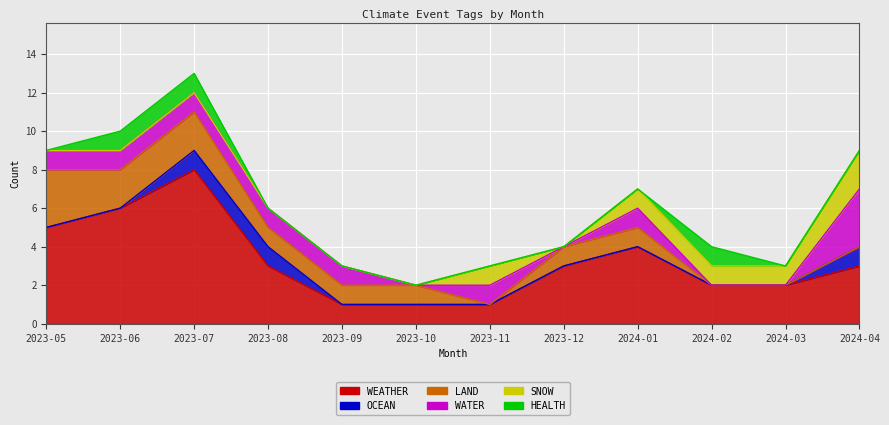

Rank the categories by HEALTH value from lowest to highest.

2023-05, 2023-08, 2023-09, 2023-10, 2023-11, 2023-12, 2024-01, 2024-03, 2024-04, 2023-06, 2023-07, 2024-02